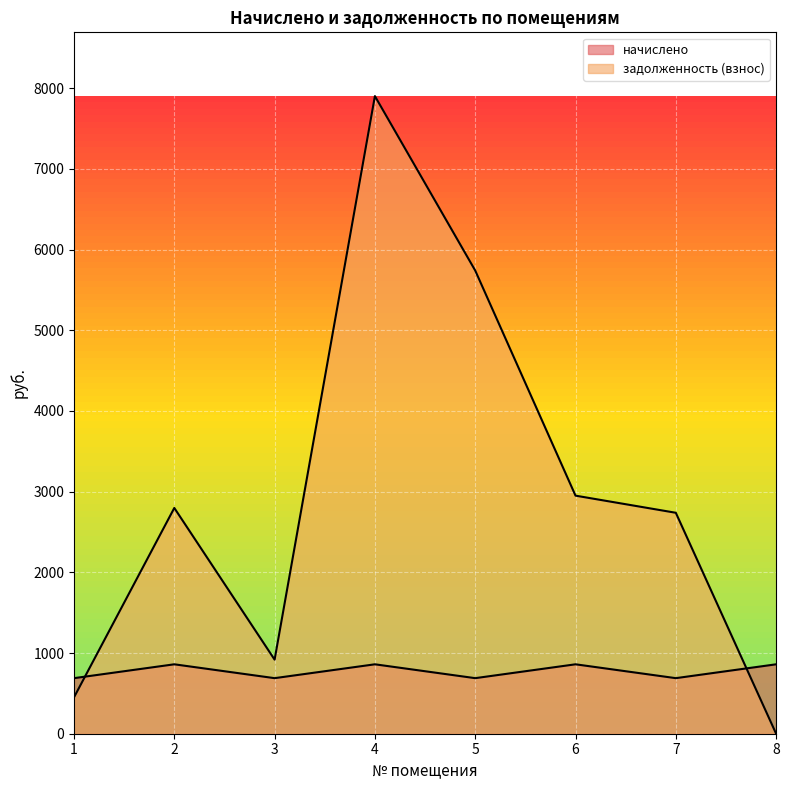

Rank the series at 3 from lowest to highest value.

начислено, задолженность (взнос)